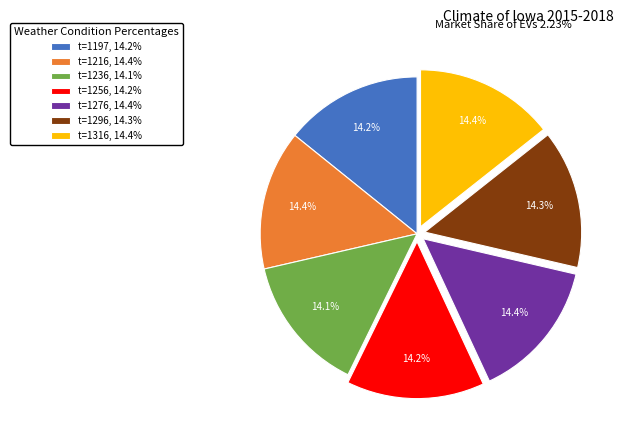

Does t=1276, 14.4% account for over 50% of the chart?

No